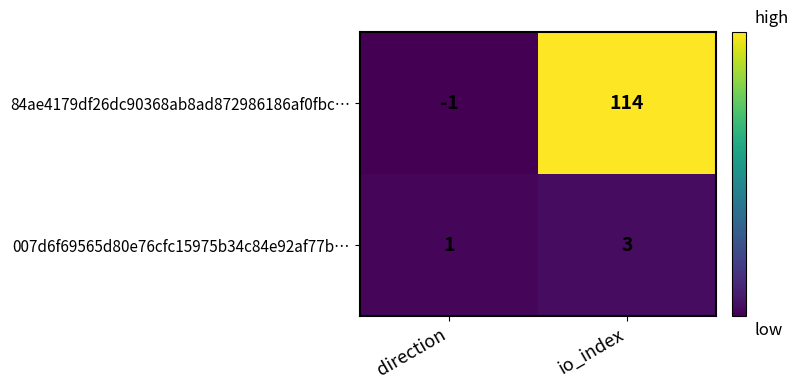

Which series has the largest range (max minus min)?

84ae4179df26dc90368ab8ad872986186af0fbc…